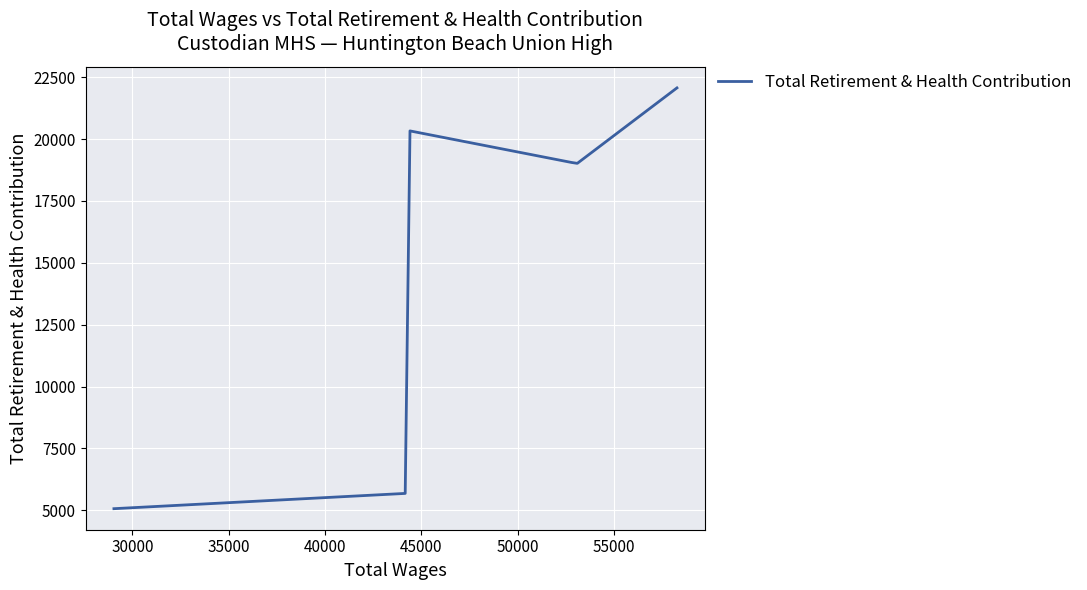

The chart shows a value of 4640 at 40000. True or false?

False